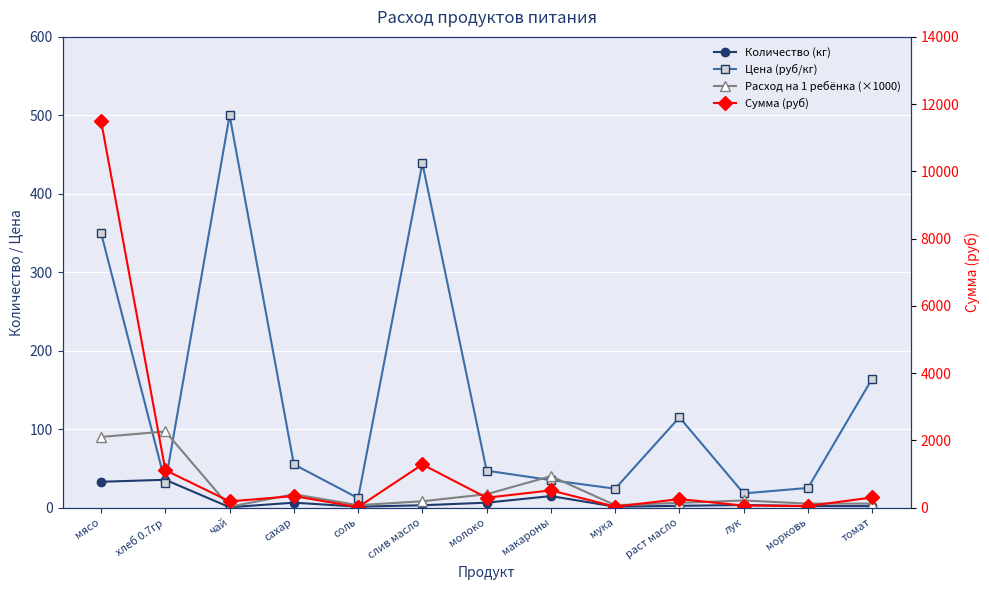

Where do Расход на 1 ребёнка (×1000) and Цена (руб/кг) first cross each other?

мясо and хлеб 0.7гр